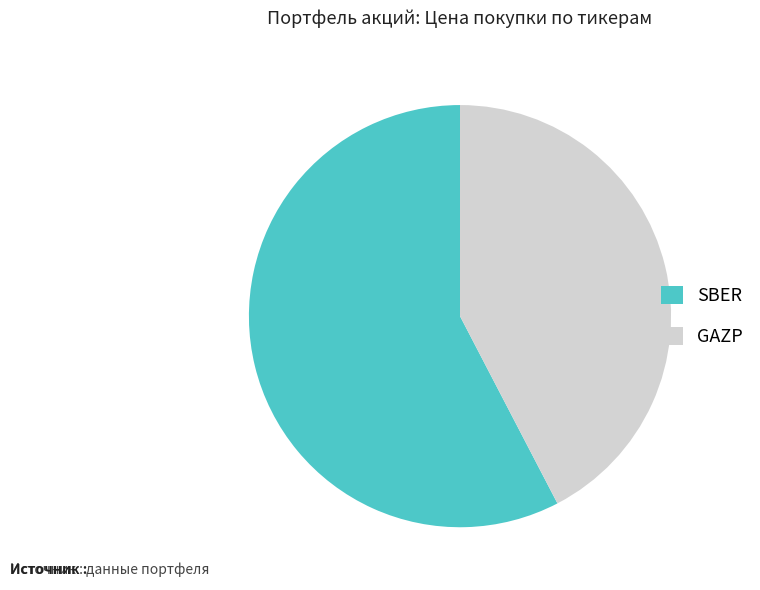

Is the sum of GAZP and SBER greater than half?

Yes